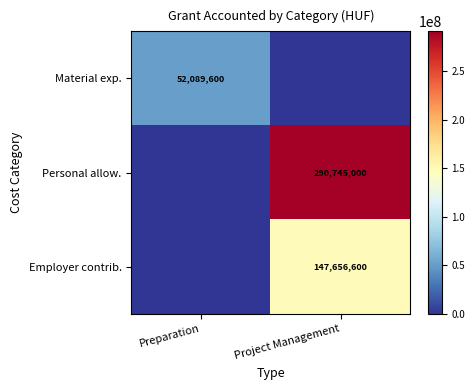

The value of Personal allow. at Project Management is 176276150. True or false?

False